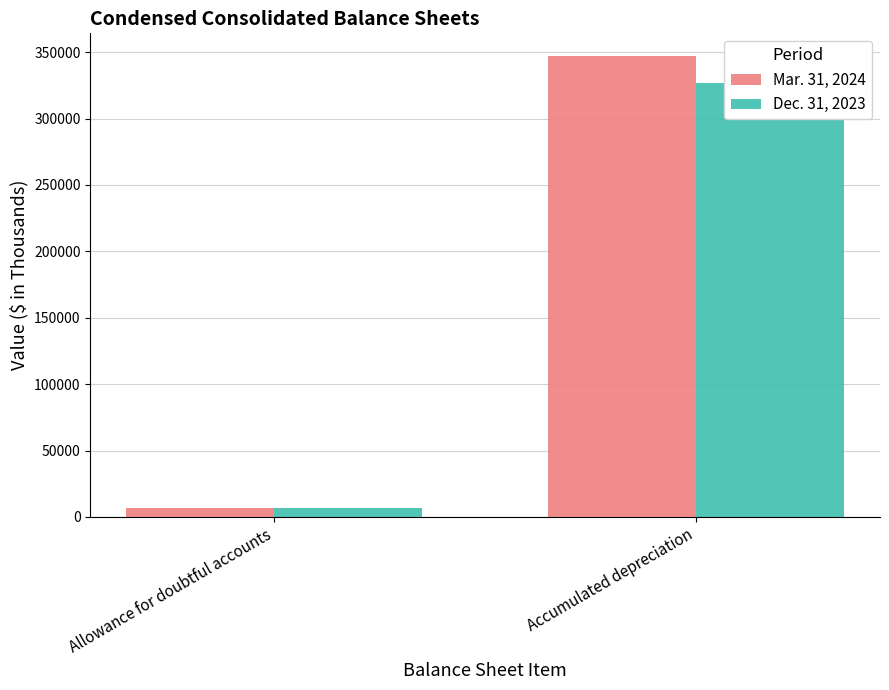

What are all the series names shown in the legend?

Mar. 31, 2024, Dec. 31, 2023